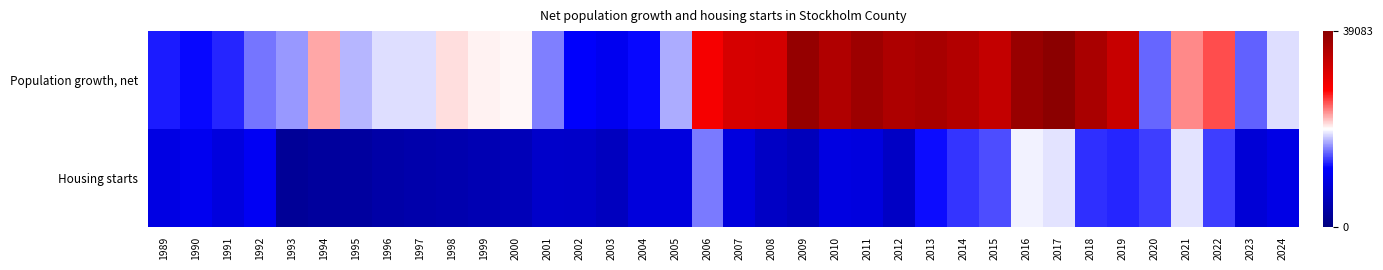

At which category does the chart reach its peak across all series?

2017